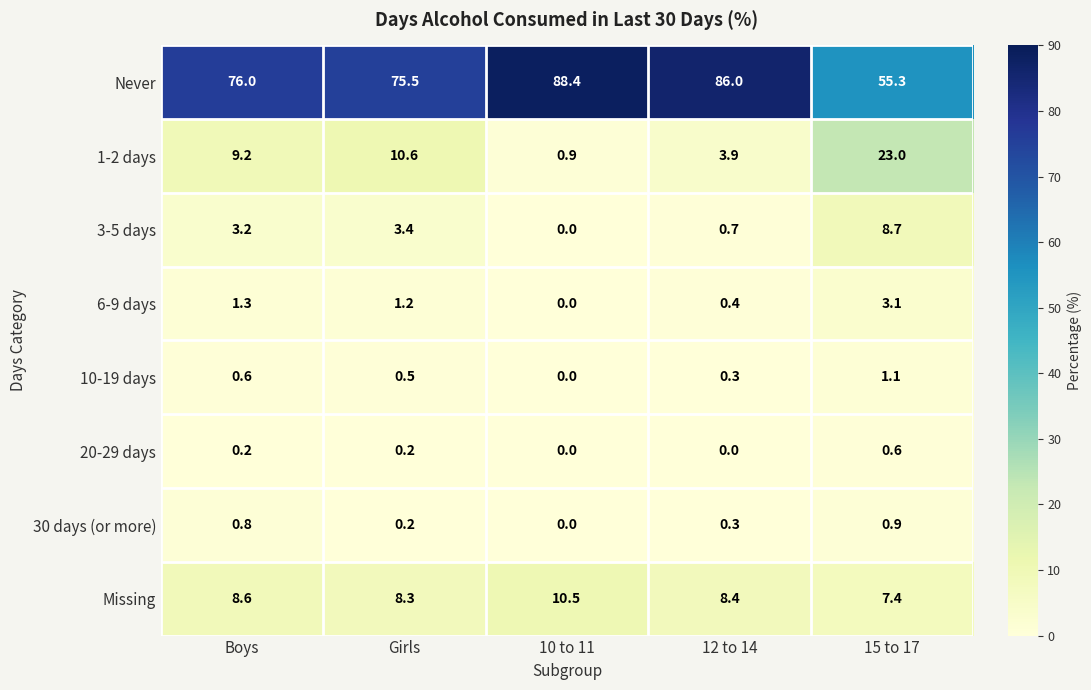

What is the difference between the Missing values at Boys and 15 to 17?

1.2